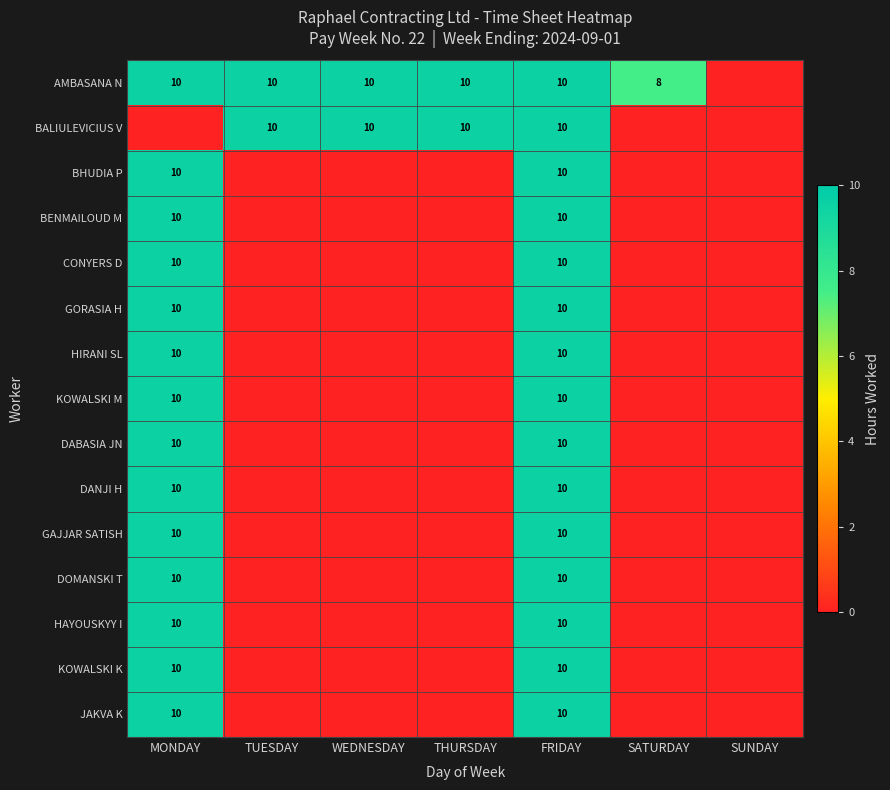

Is it true that CONYERS D equals 10 at FRIDAY?

True